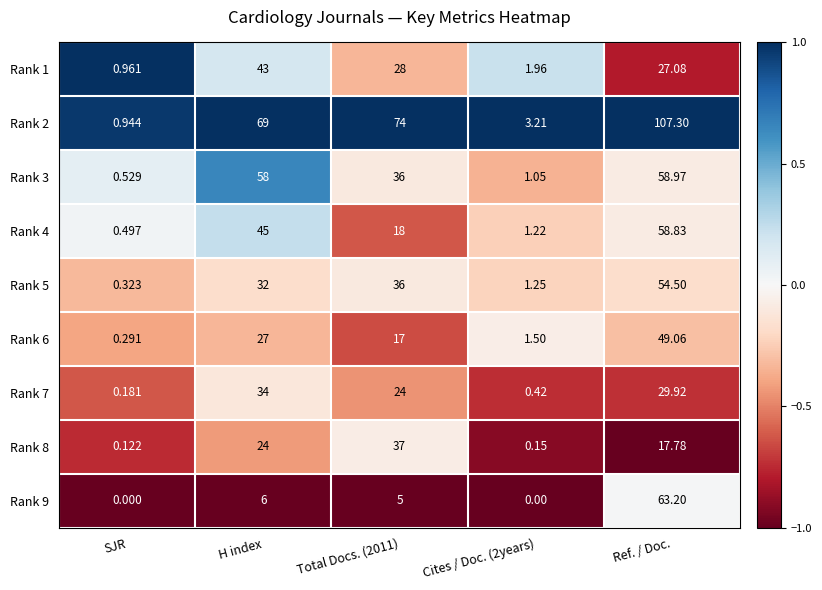

At which label is Rank 8 closest to 18?

Ref. / Doc.